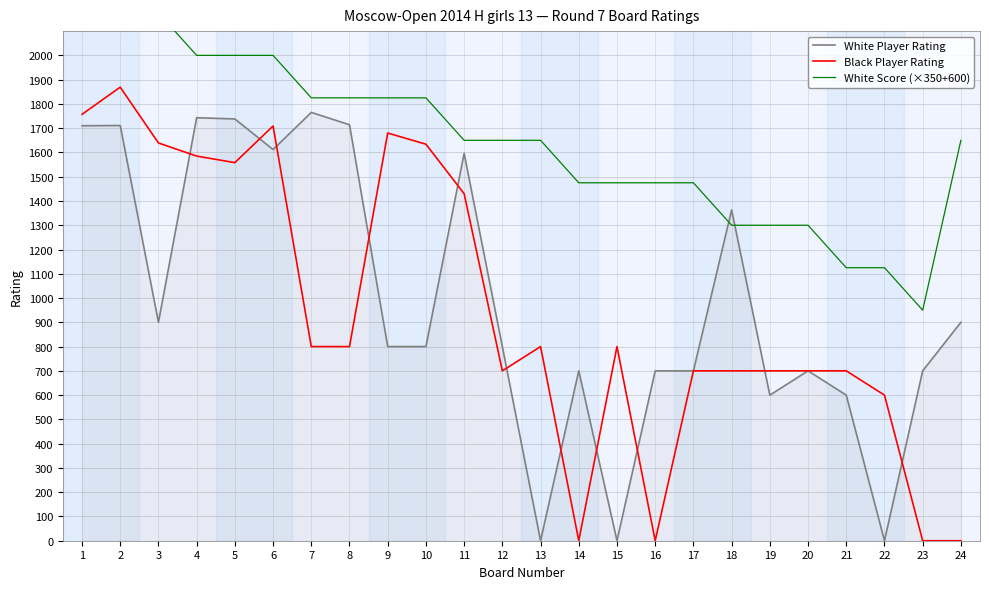

What are all the series names shown in the legend?

White Player Rating, Black Player Rating, White Score (×350+600)